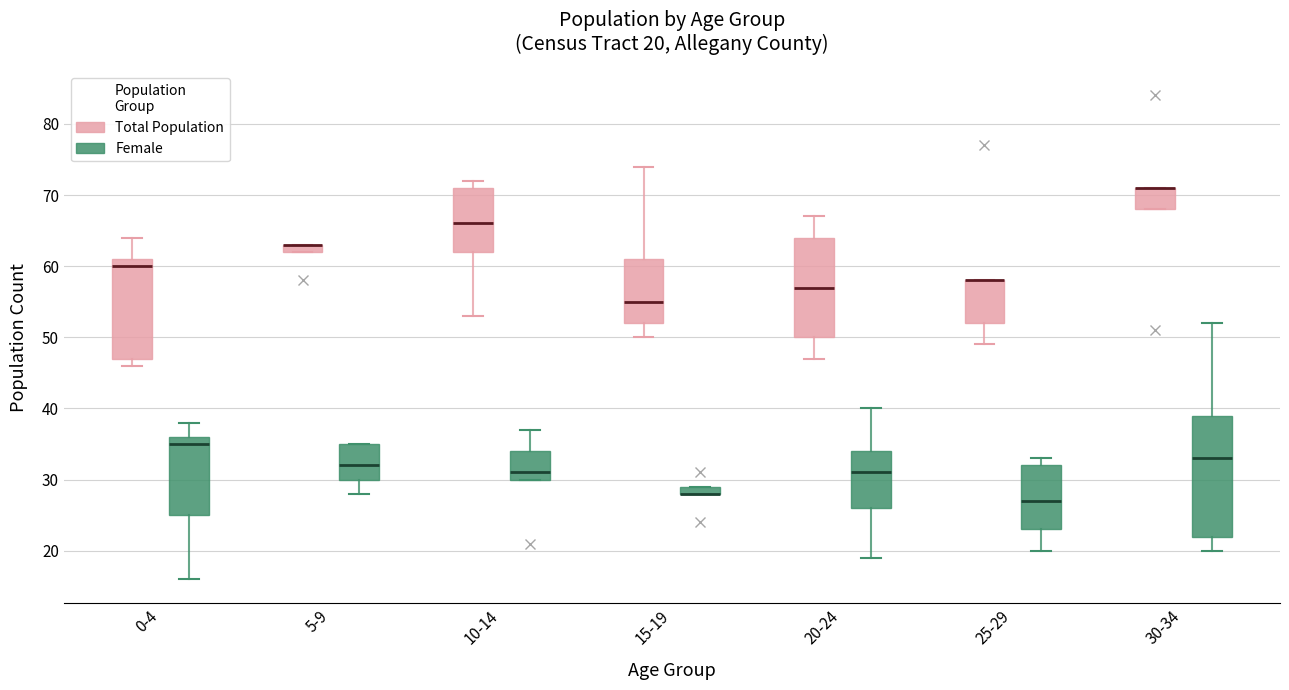

Comparing the boxes themselves (not the whiskers), which one is the tallest?

30-34 (Female)